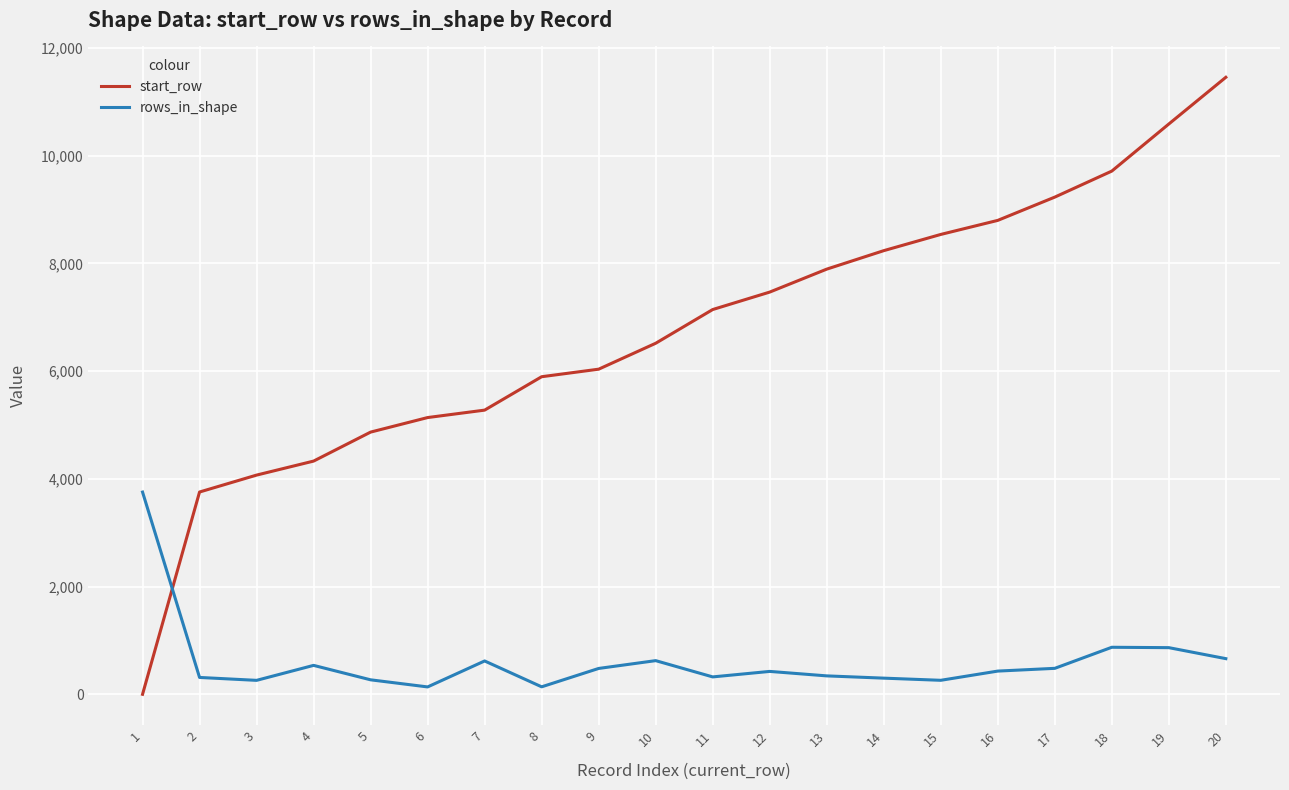

How many lines are shown in the chart?

2